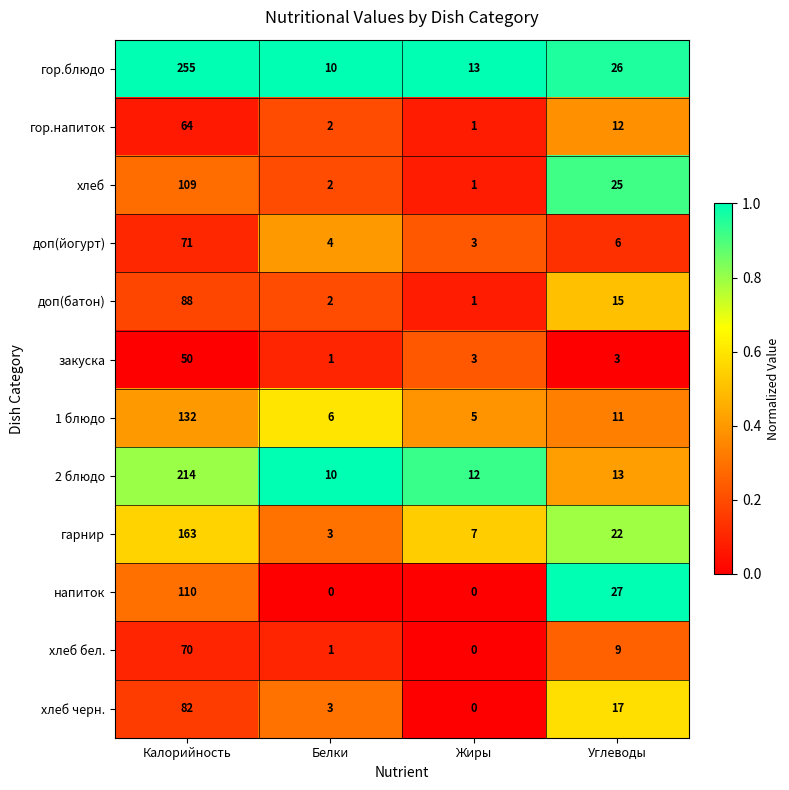

Is it true that хлеб equals 3 at Белки?

False